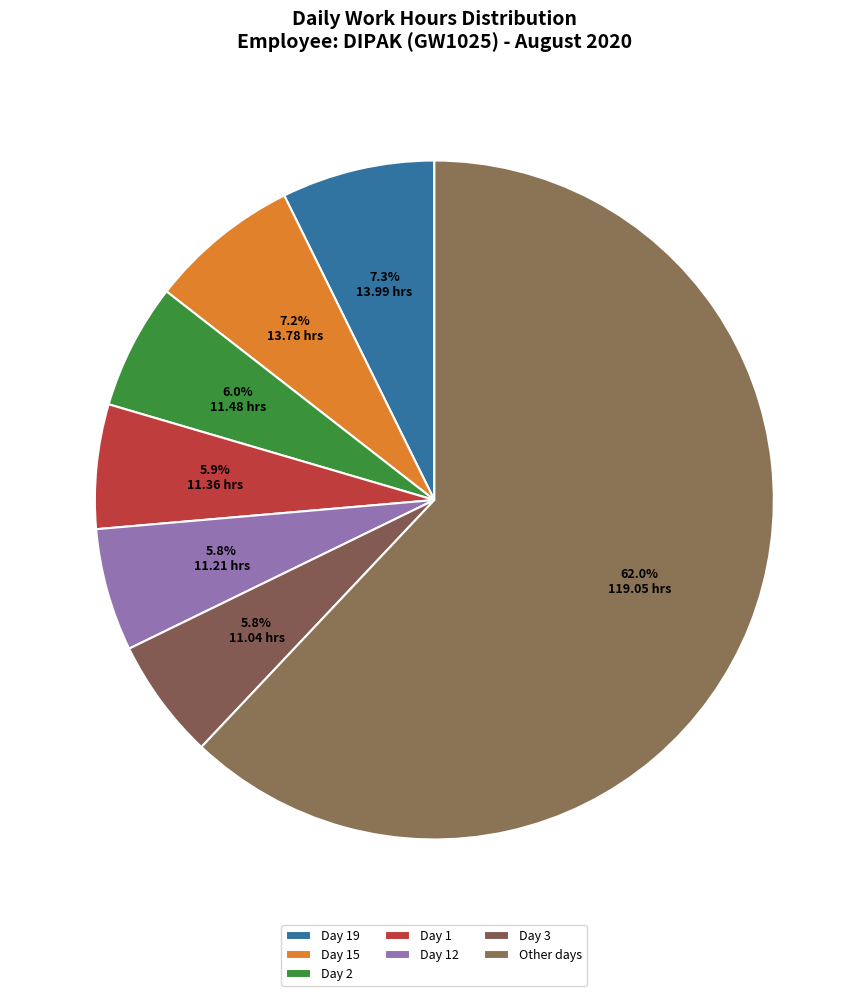

How many slices are in this pie chart?

7